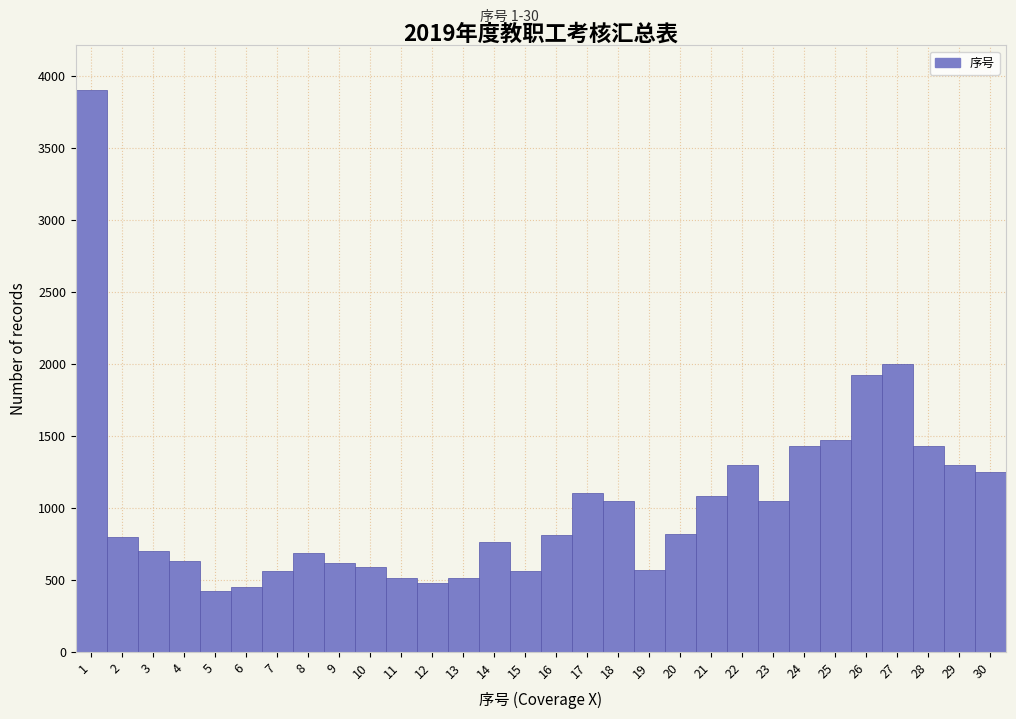

What is the ratio of the value at 10 to the value at 28?

0.4